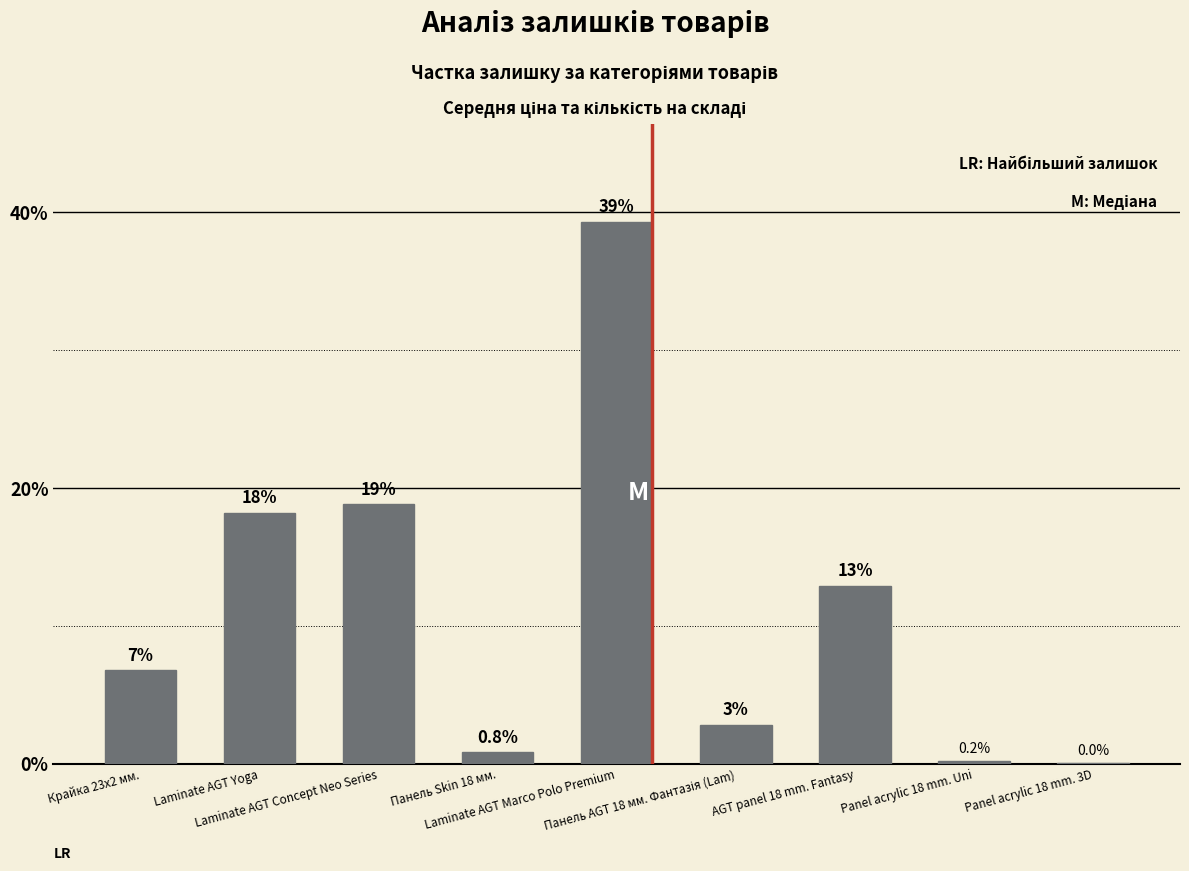

Rank the categories by value from lowest to highest.

Panel acrylic 18 mm. 3D, Panel acrylic 18 mm. Uni, Панель Skin 18 мм., Панель AGT 18 мм. Фантазія (Lam), Крайка 23x2 мм., AGT panel 18 mm. Fantasy, Laminate AGT Yoga, Laminate AGT Concept Neo Series, Laminate AGT Marco Polo Premium